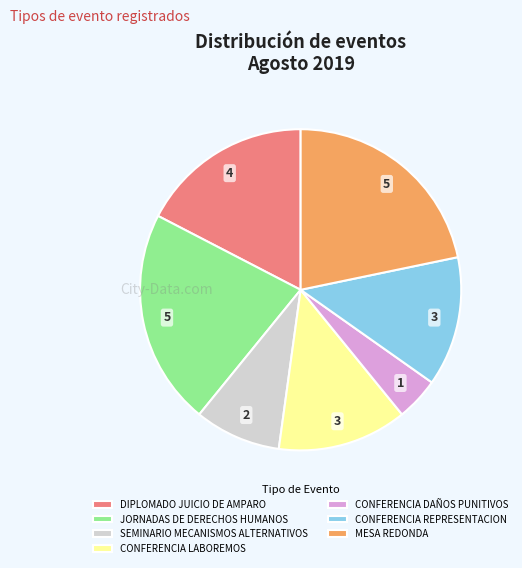

How many slices are in this pie chart?

7